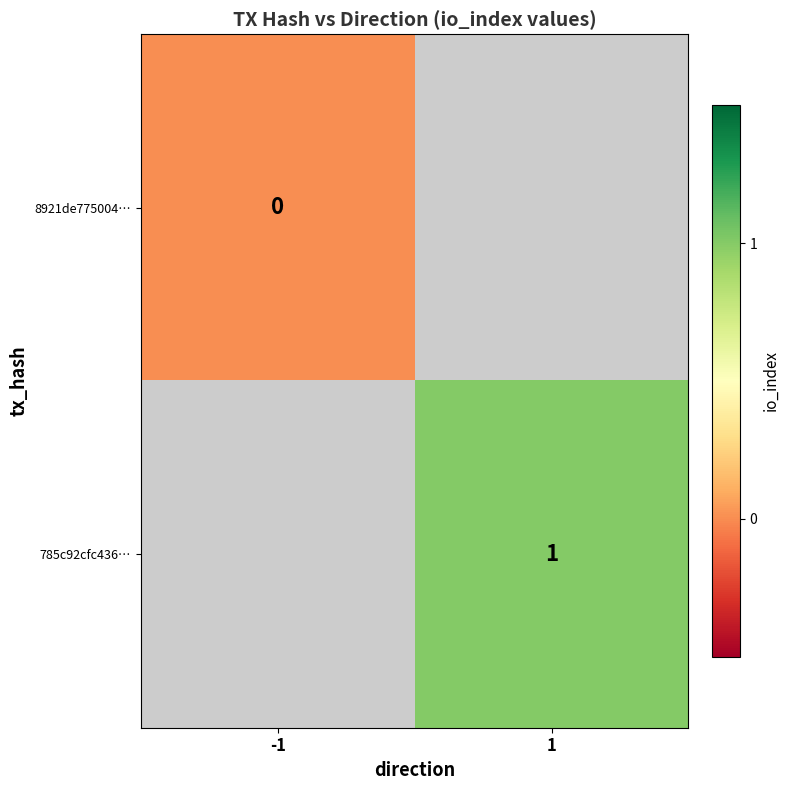

Which series has the largest range (max minus min)?

8921de775004…